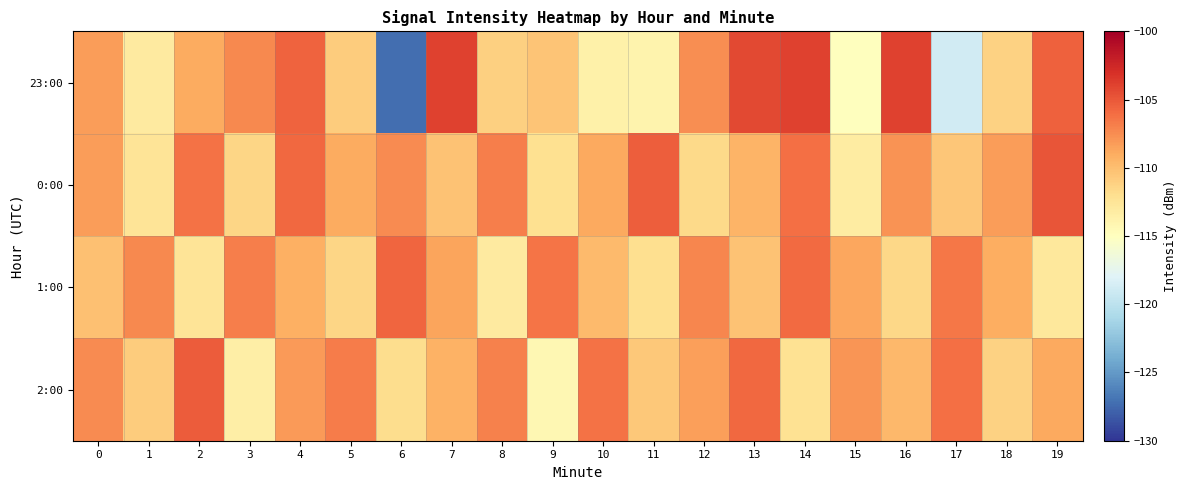

Count the number of data series in this chart.

4